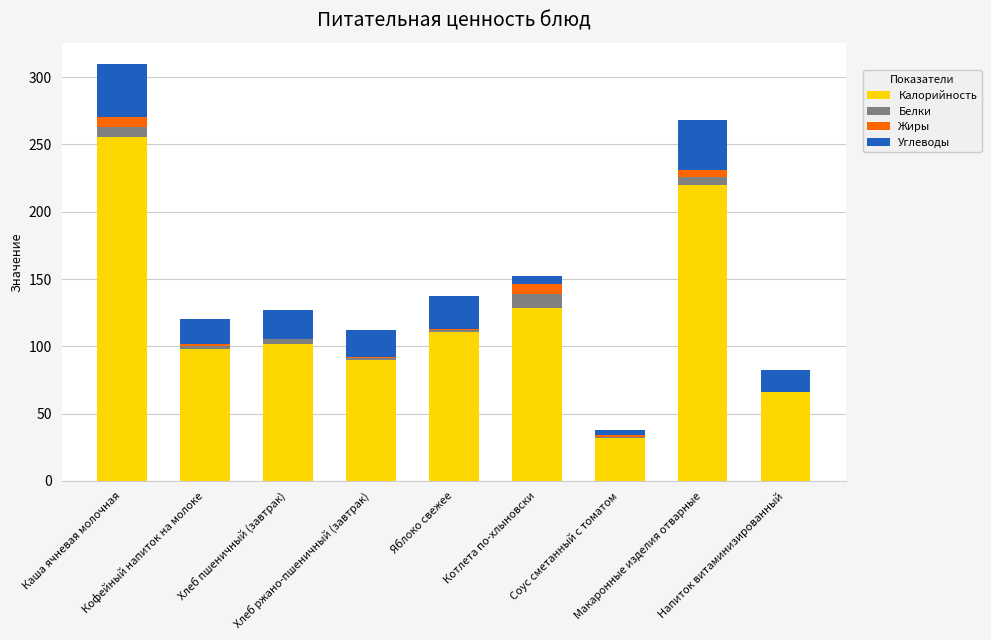

Read the Калорийность value at Соус сметанный с томатом.

31.7